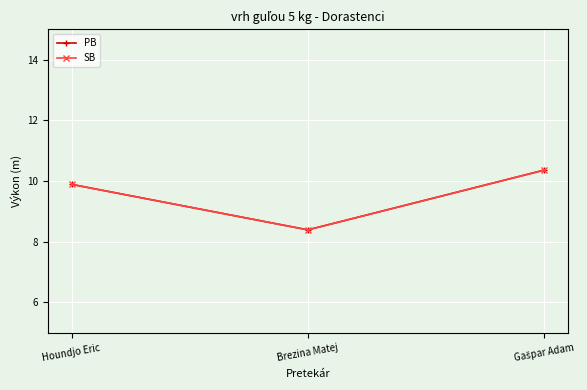

Does the chart have visible grid lines?

Yes